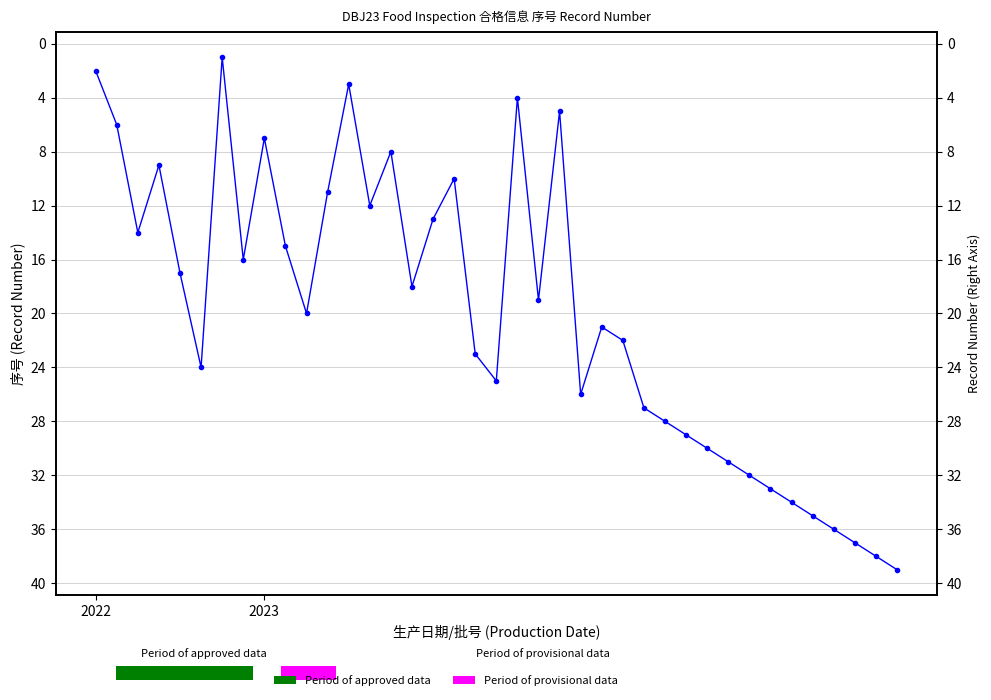

What is the approximate value at 24, to the nearest 10?

20